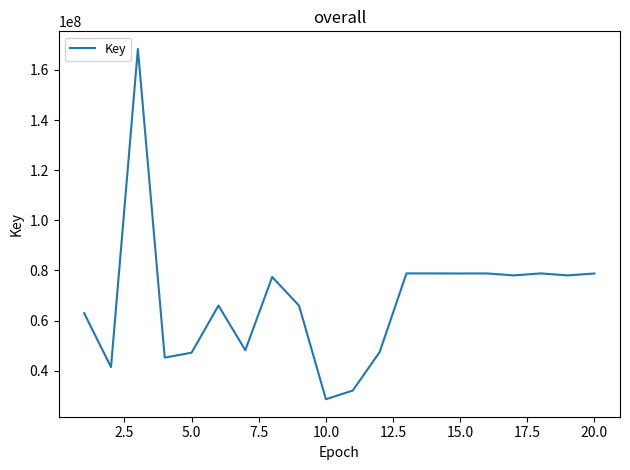

What is the minimum value shown in the chart?

28617155